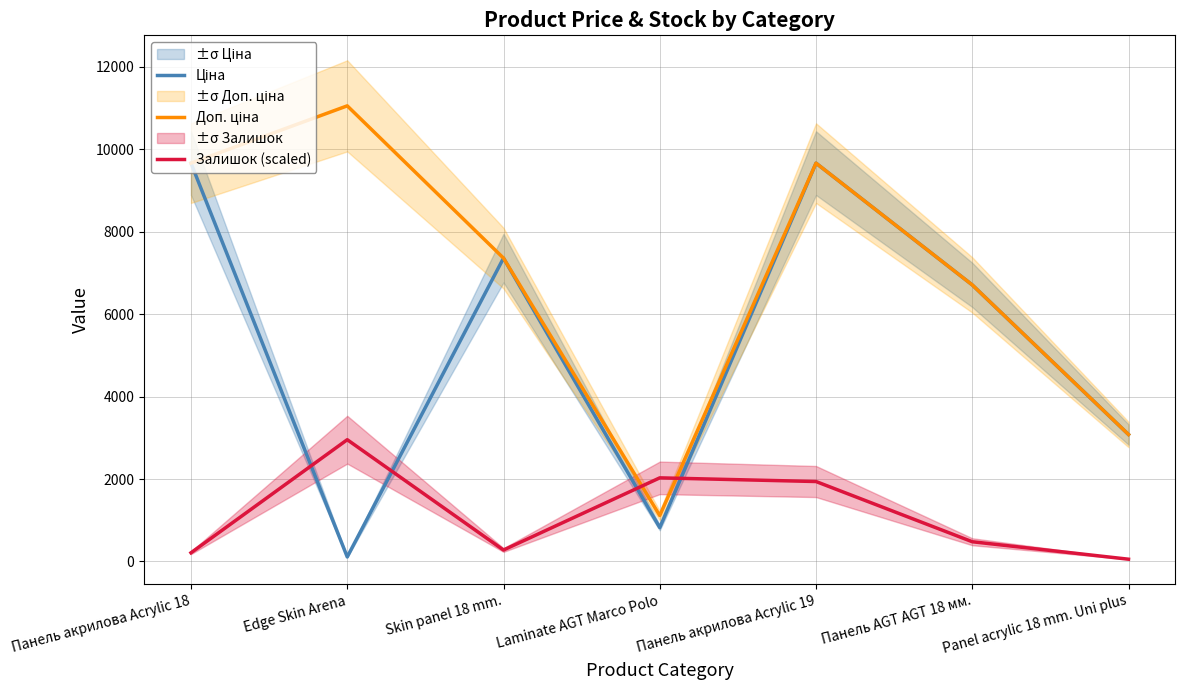

What is the value of the Ціна point at the 1st from the left?

9664.7